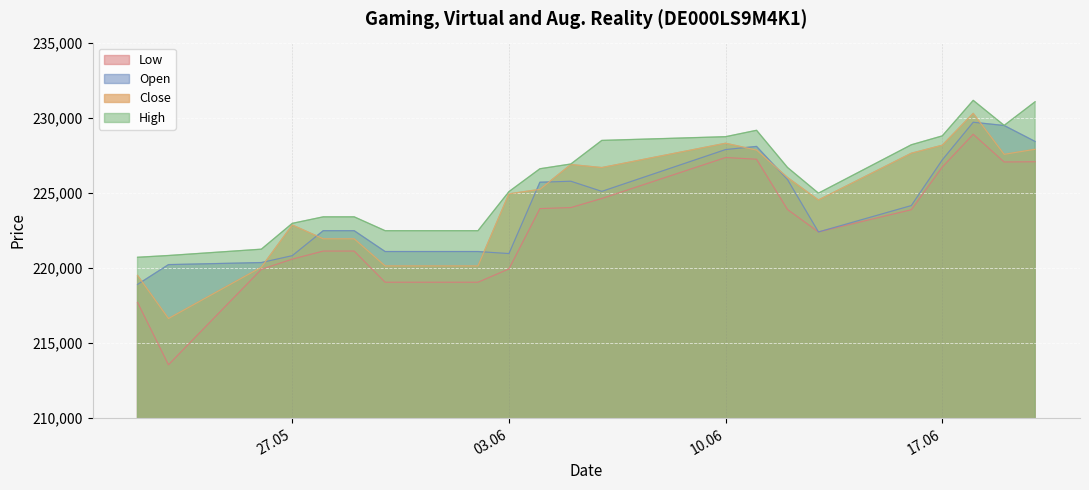

At how many categories does at least one series exceed 216662?

21